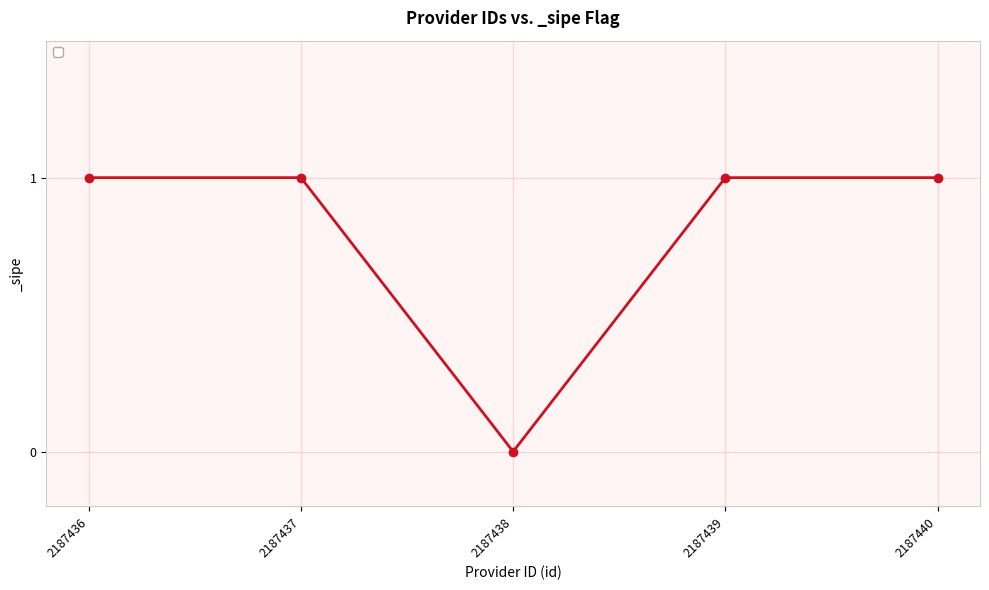

What is the value of the 4th point from the left?

1